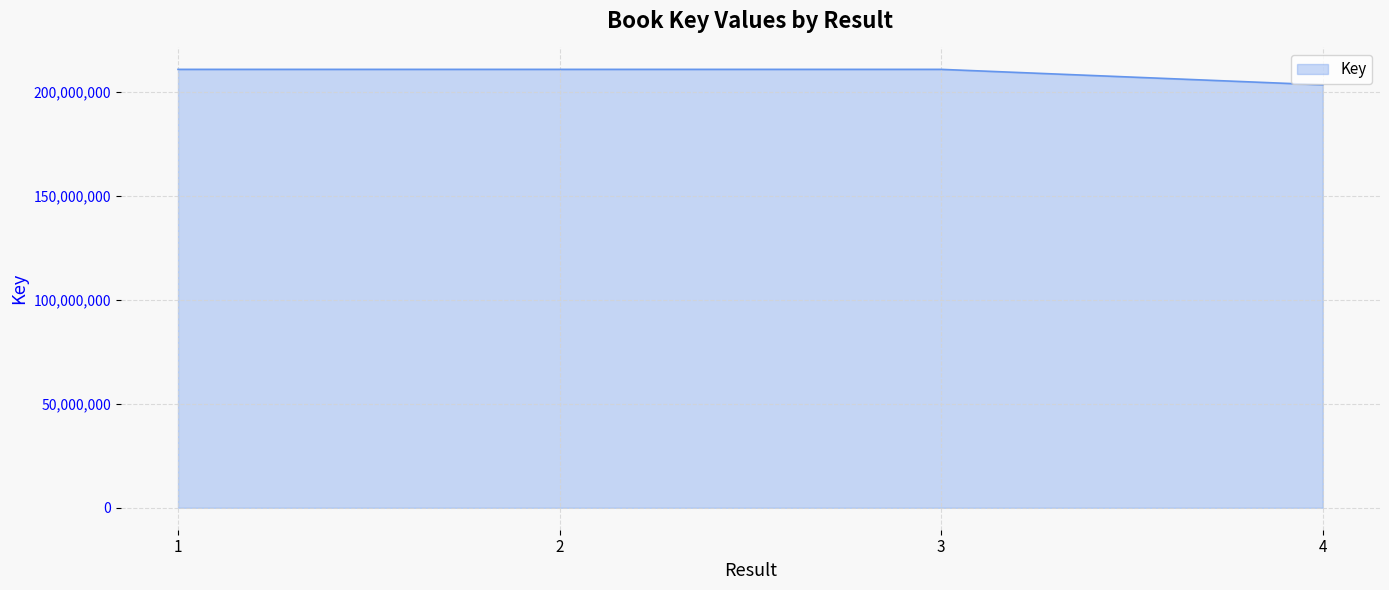

What is the change in value from 3 to 4?

-7443188